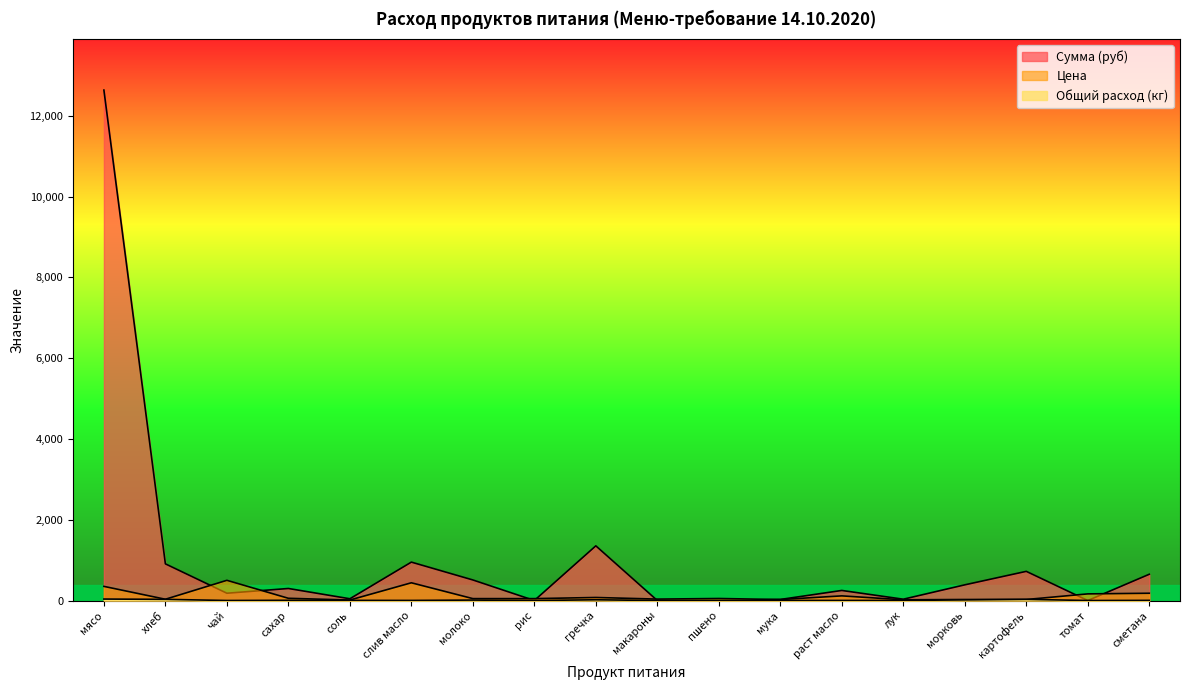

What is the total value across all series at морковь?

428.6